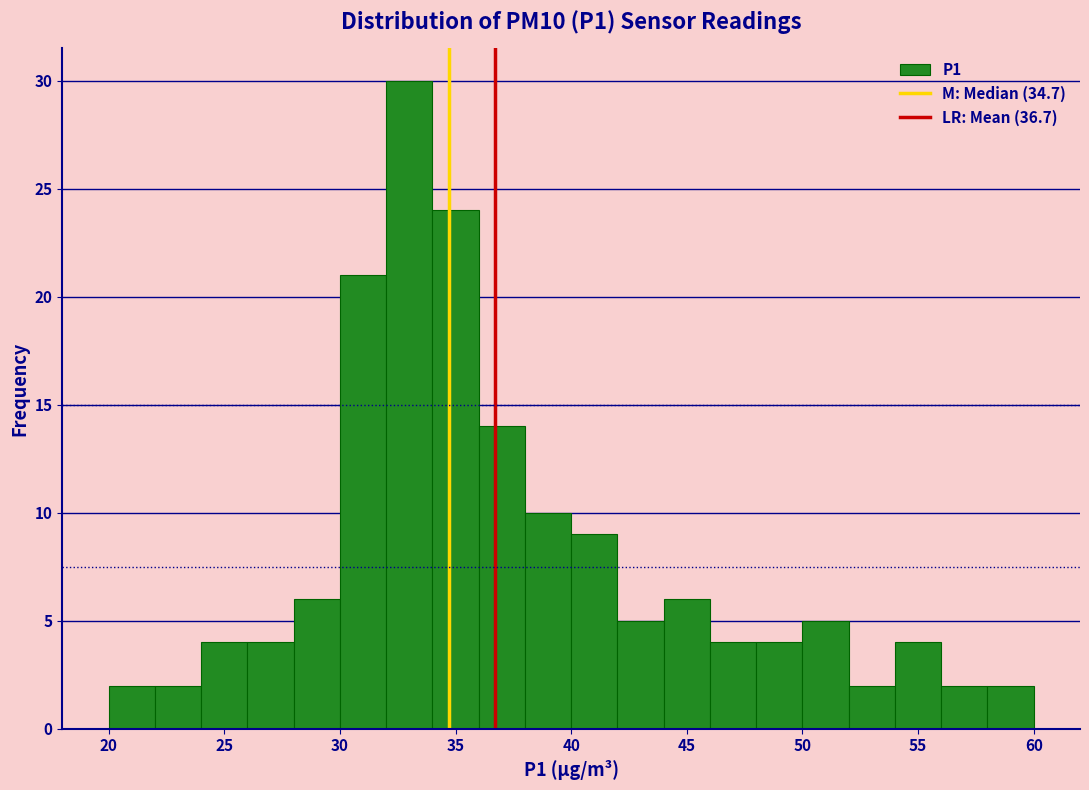

Over which range of the x-axis is the bar tallest?

32 to 34